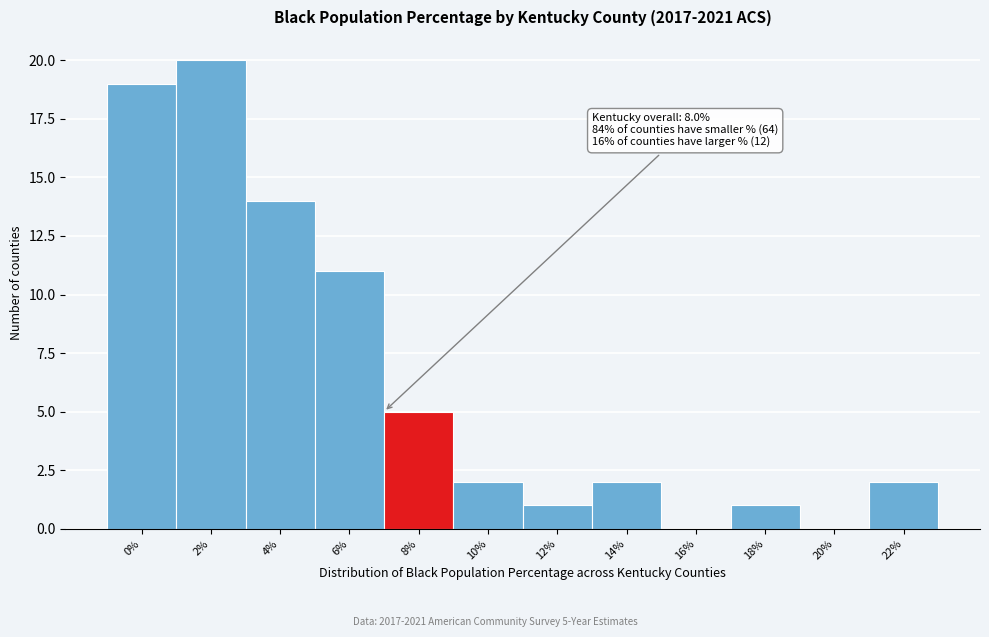

Reading left to right, transcribe all the data shown in this chart.

0%=19	2%=20	4%=14	6%=11	8%=5	10%=2	12%=1	14%=2	16%=0	18%=1	20%=0	22%=2